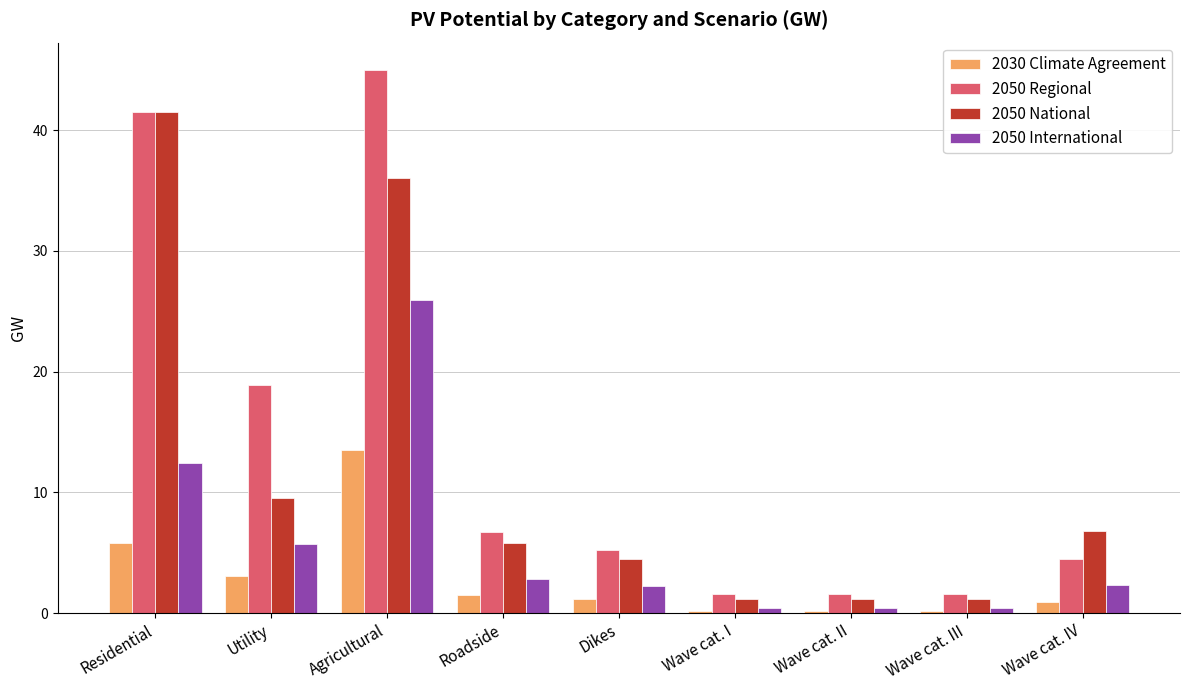

Where does the 2030 Climate Agreement series first go above 1?

Residential